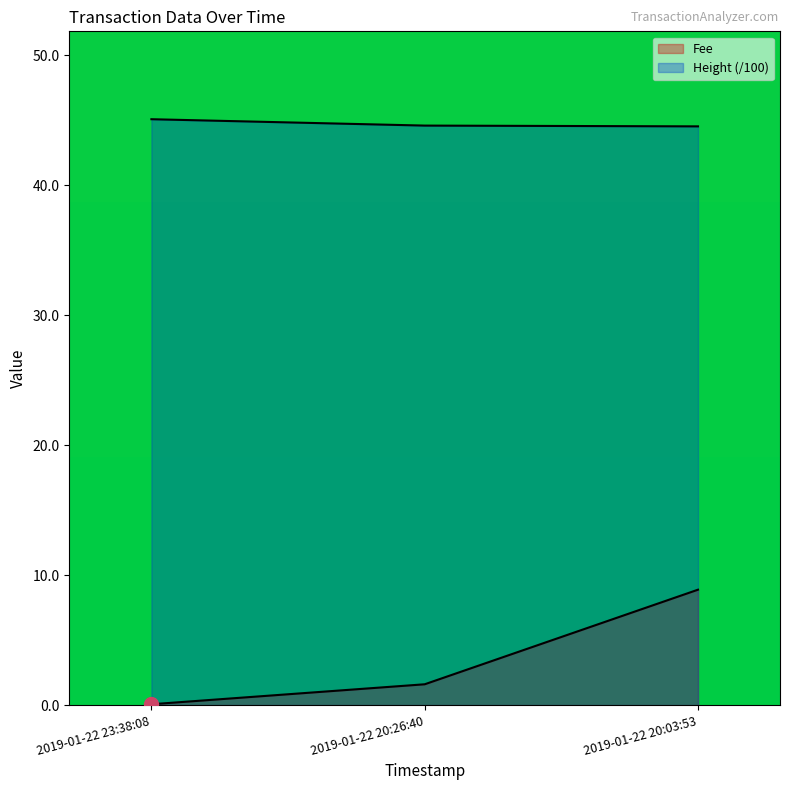

The Fee series shows 1.6 at 2019-01-22 20:26:40. True or false?

True